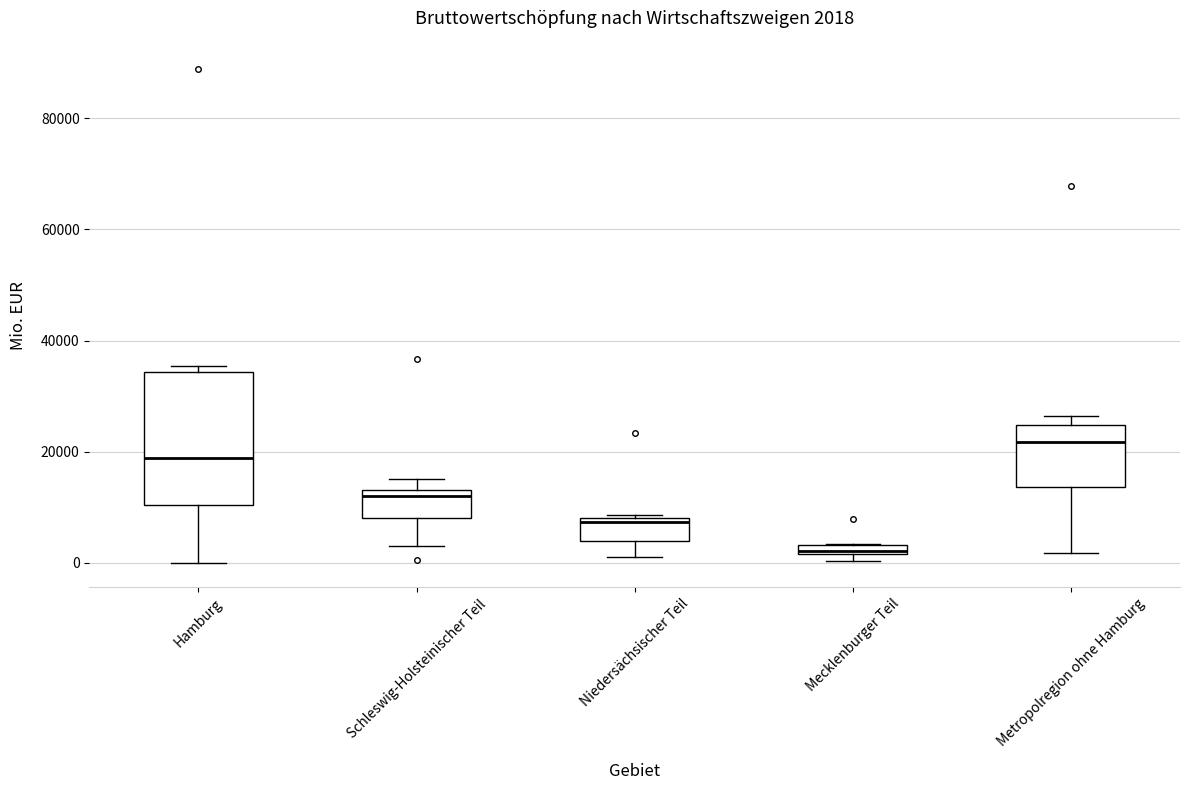

Comparing the boxes themselves (not the whiskers), which one is the tallest?

Hamburg